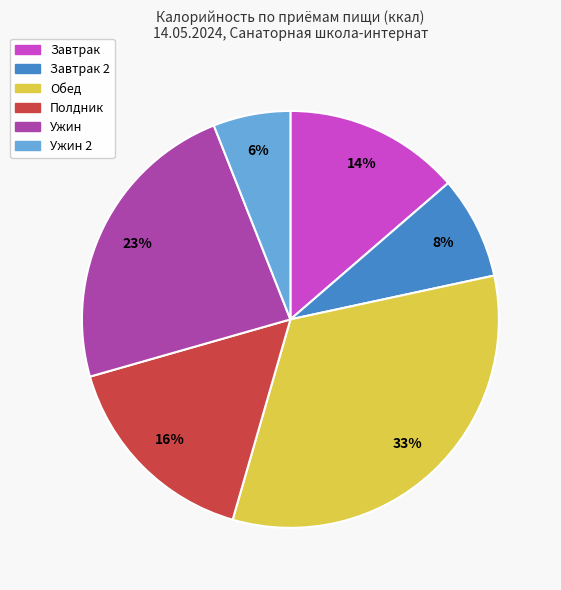

To the nearest percent, what is the average slice percentage?

17%